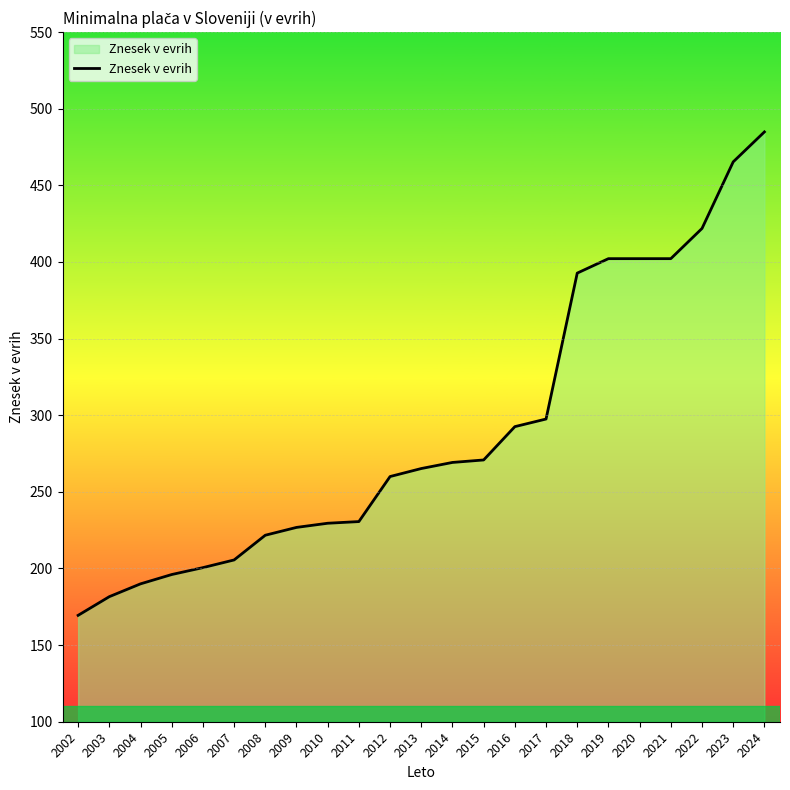

What is the smallest value displayed?

169.4